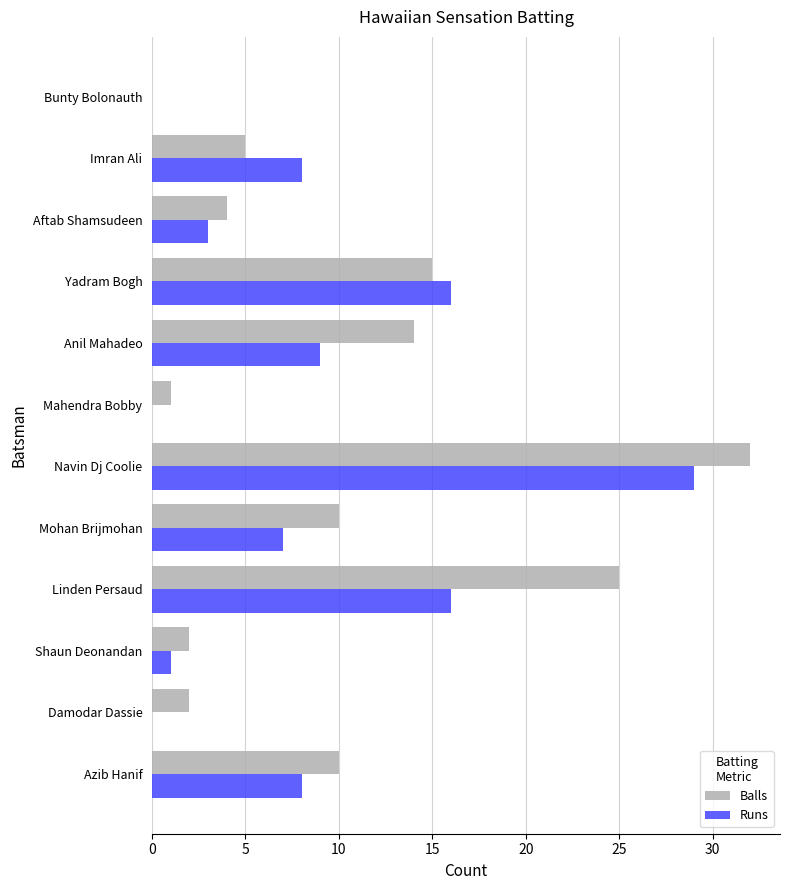

What is the maximum value for Balls?

32